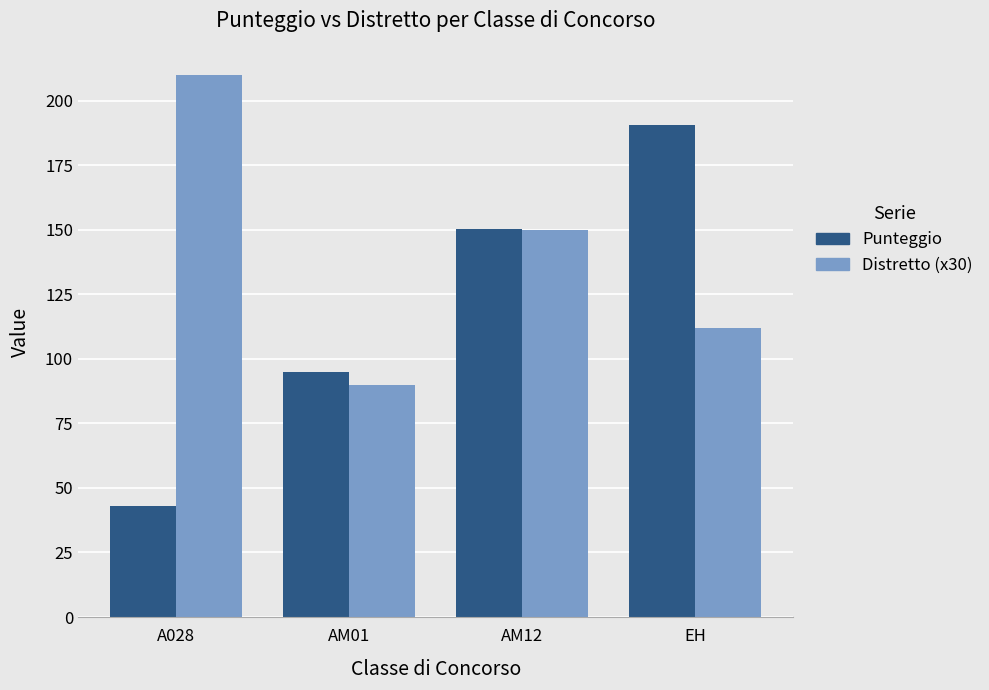

What is the label of the 4th bar from the left?

EH